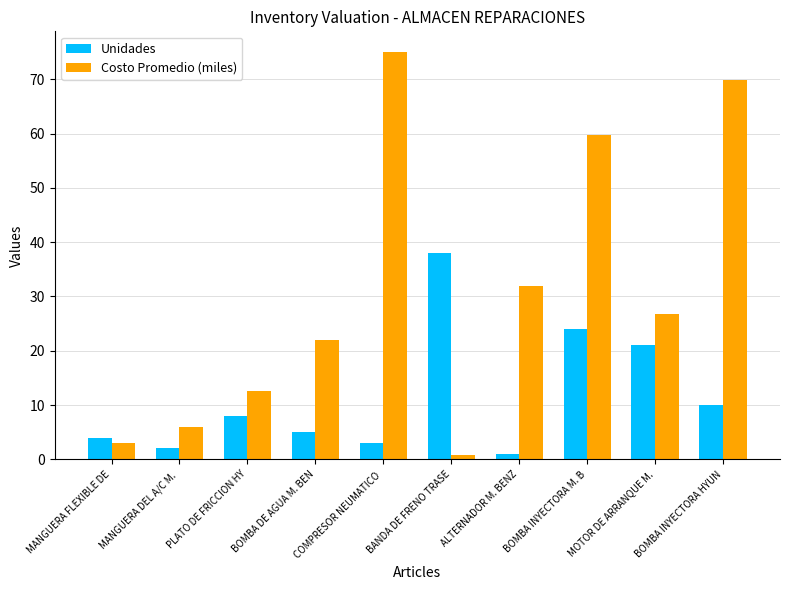

Is it true that Unidades equals 3.5 at PLATO DE FRICCION HY?

False